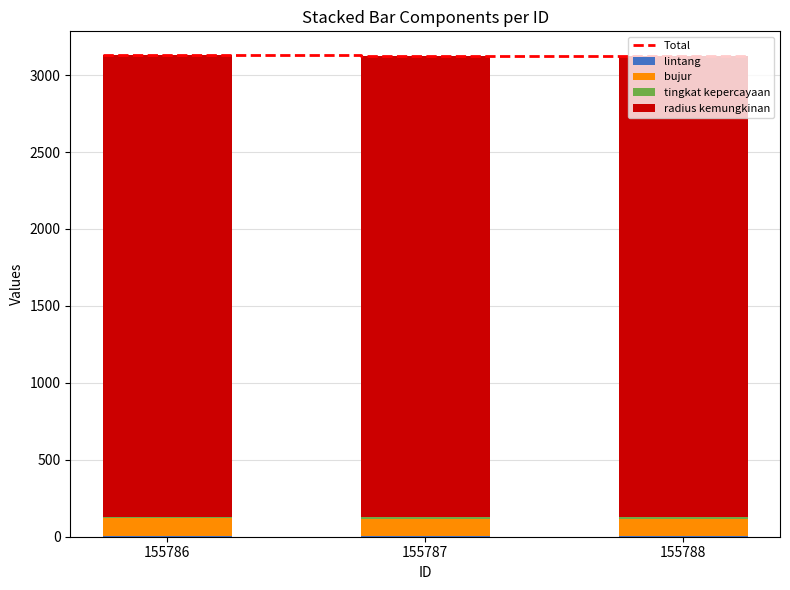

At which label does bujur reach its minimum?

155787